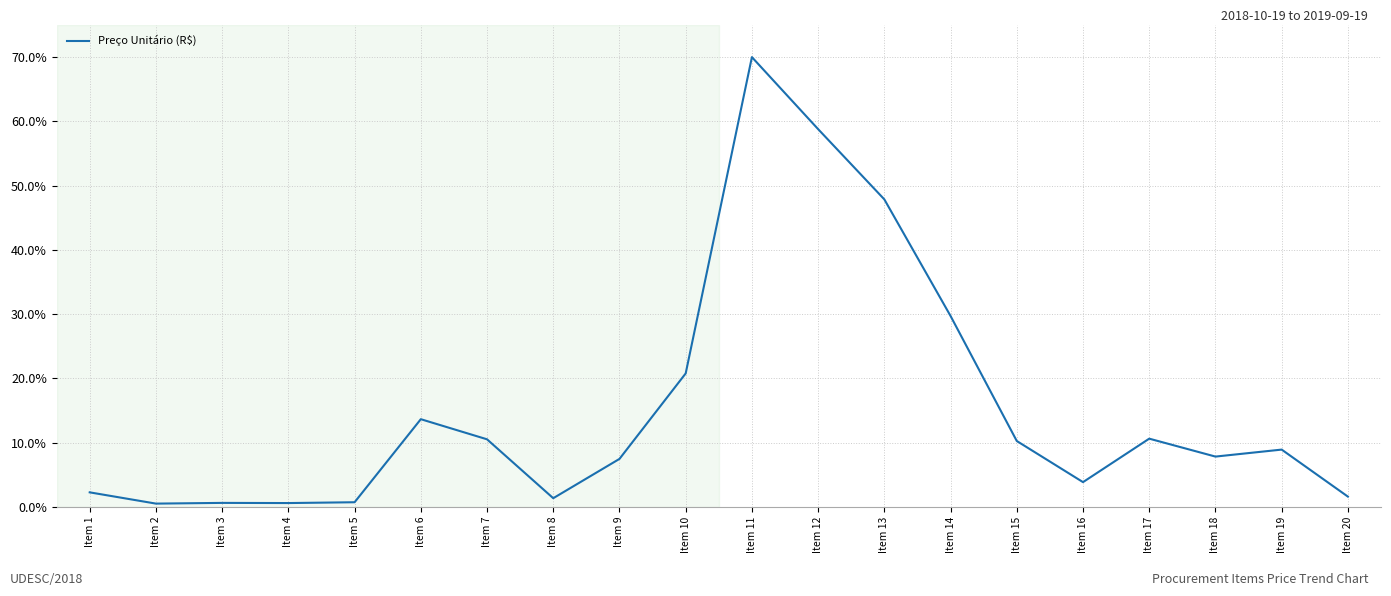

What is the sum of all values?

307.9